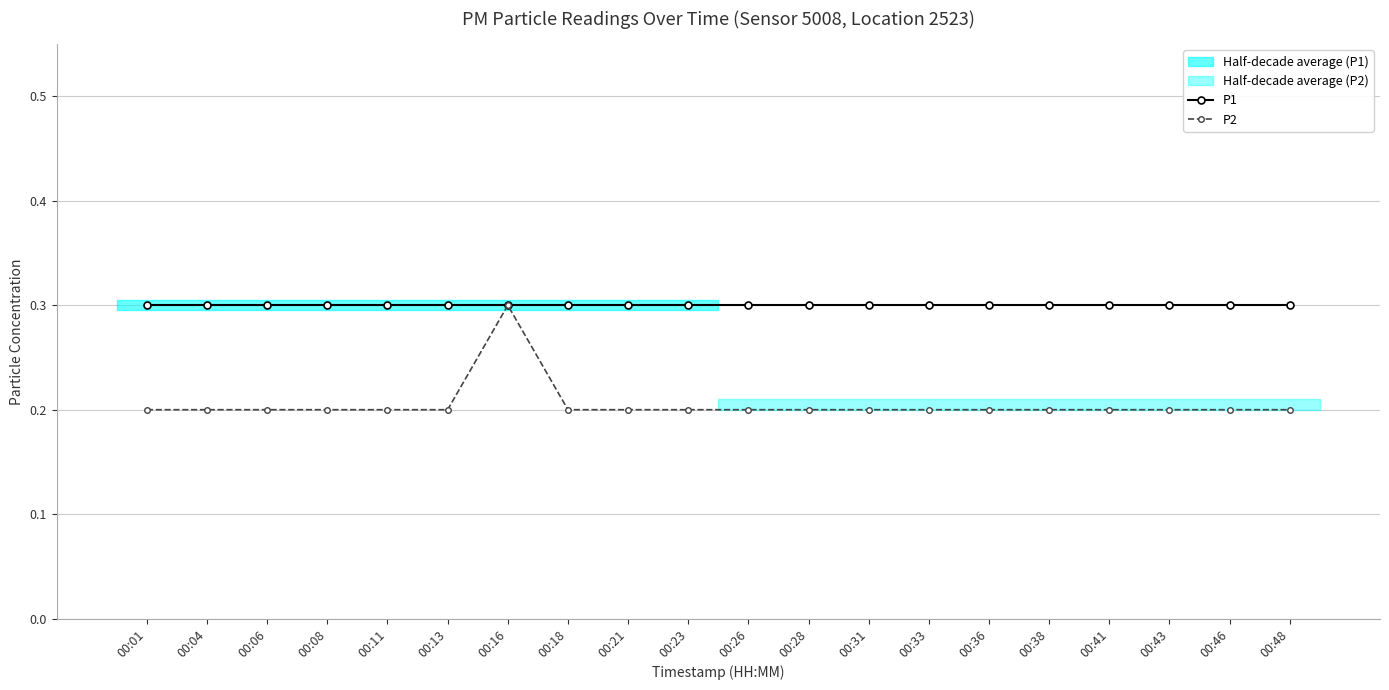

Is this an area chart (filled region under the line)?

No